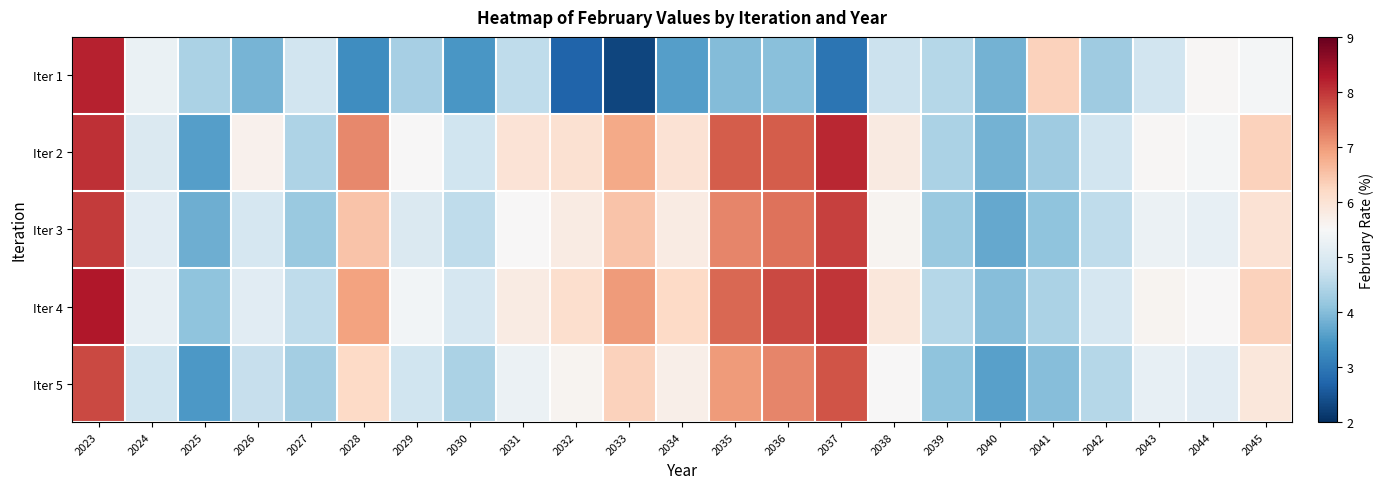

Reading right to left, list all the values displayed in this chart.

Iter 1: 2045=5.4	2044=5.5	2043=4.8	2042=4.3	2041=6.3	2040=3.9	2039=4.5	2038=4.7	2037=2.9	2036=4.0	2035=4.0	2034=3.6	2033=2.3	2032=2.7	2031=4.6	2030=3.5	2029=4.3	2028=3.3	2027=4.8	2026=3.9	2025=4.4	2024=5.3	2023=8.2
Iter 2: 2045=6.3	2044=5.4	2043=5.5	2042=4.8	2041=4.3	2040=3.9	2039=4.4	2038=5.8	2037=8.1	2036=7.6	2035=7.6	2034=6.0	2033=6.8	2032=6.0	2031=6.0	2030=4.8	2029=5.5	2028=7.2	2027=4.4	2026=5.7	2025=3.6	2024=5.0	2023=8.1
Iter 3: 2045=6.0	2044=5.2	2043=5.3	2042=4.6	2041=4.1	2040=3.7	2039=4.2	2038=5.6	2037=7.9	2036=7.4	2035=7.2	2034=5.8	2033=6.5	2032=5.8	2031=5.5	2030=4.6	2029=5.0	2028=6.5	2027=4.2	2026=4.9	2025=3.8	2024=5.1	2023=8.0
Iter 4: 2045=6.3	2044=5.5	2043=5.6	2042=4.9	2041=4.4	2040=4.0	2039=4.5	2038=5.9	2037=8.0	2036=7.8	2035=7.5	2034=6.2	2033=7.0	2032=6.1	2031=5.8	2030=4.9	2029=5.4	2028=6.9	2027=4.6	2026=5.1	2025=4.1	2024=5.2	2023=8.3
Iter 5: 2045=5.9	2044=5.1	2043=5.2	2042=4.5	2041=4.0	2040=3.6	2039=4.1	2038=5.5	2037=7.7	2036=7.2	2035=7.0	2034=5.7	2033=6.3	2032=5.6	2031=5.3	2030=4.4	2029=4.8	2028=6.2	2027=4.3	2026=4.7	2025=3.5	2024=4.8	2023=7.8